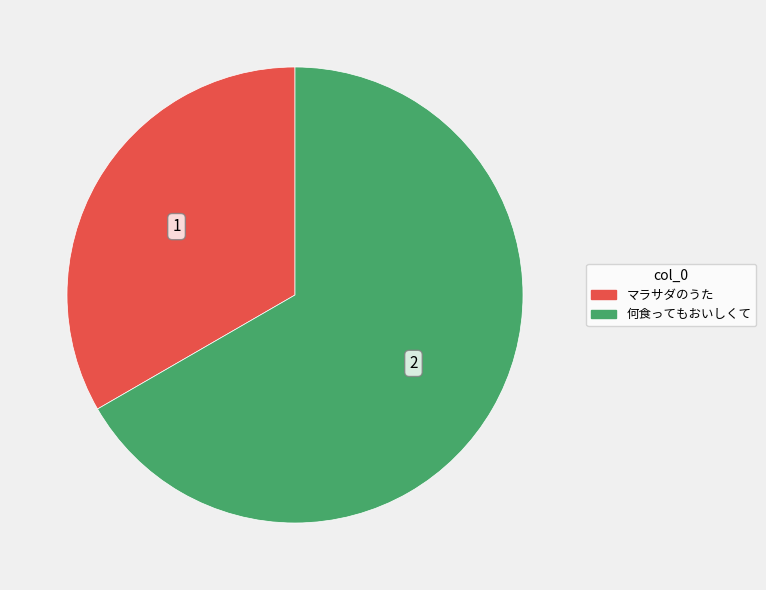

Between マラサダのうた and 何食ってもおいしくて, which is larger?

何食ってもおいしくて